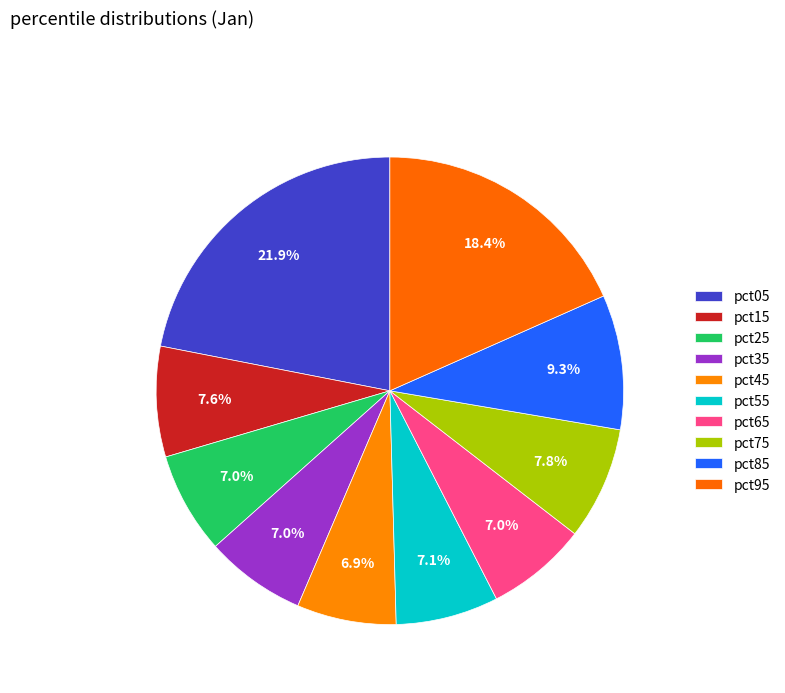

Is the sum of pct95 and pct75 greater than half?

No